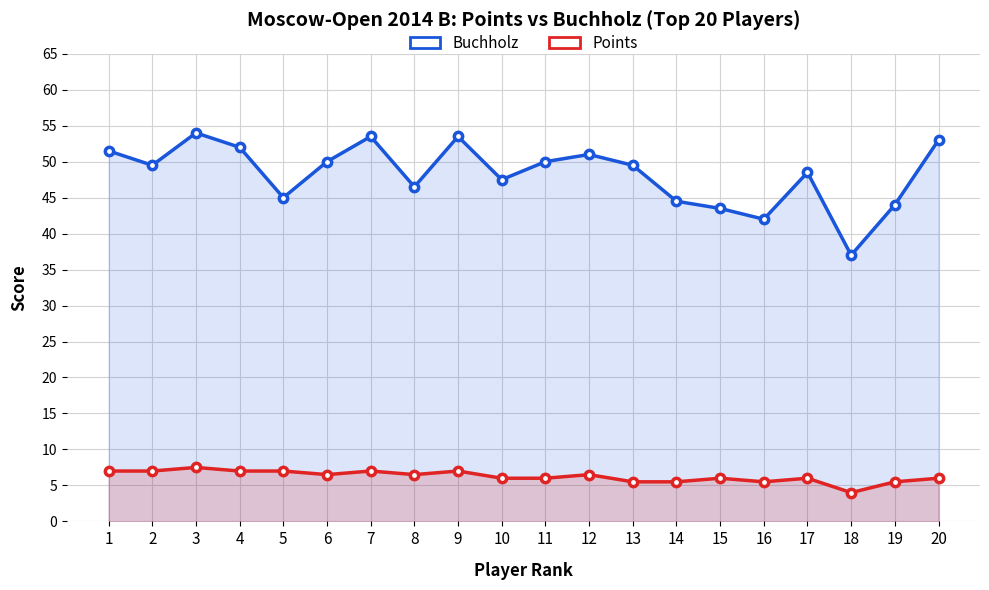

How many lines are shown in the chart?

2